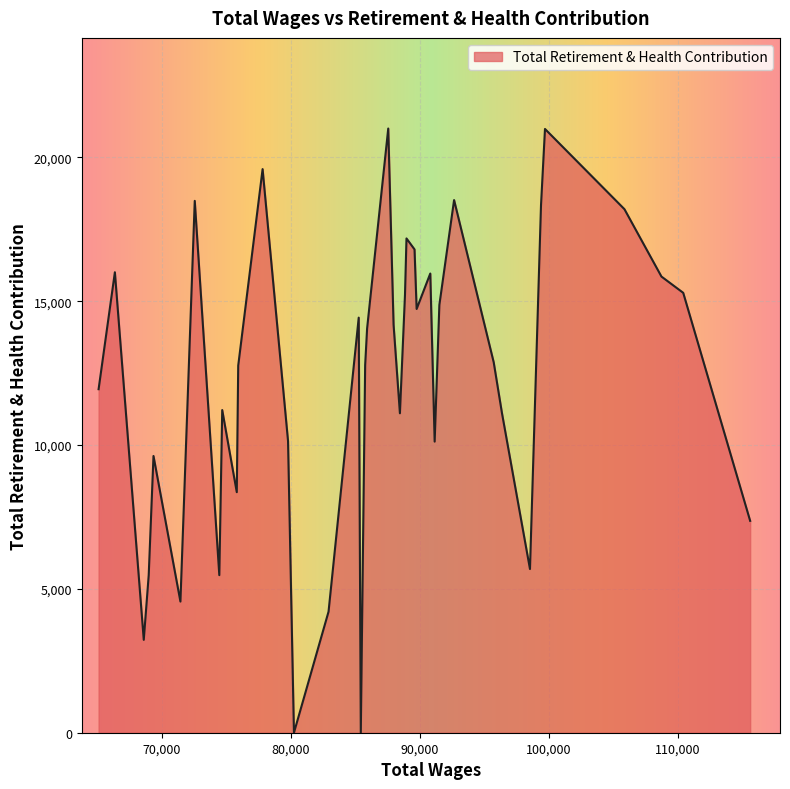

What is the difference between the maximum and minimum values?

21006